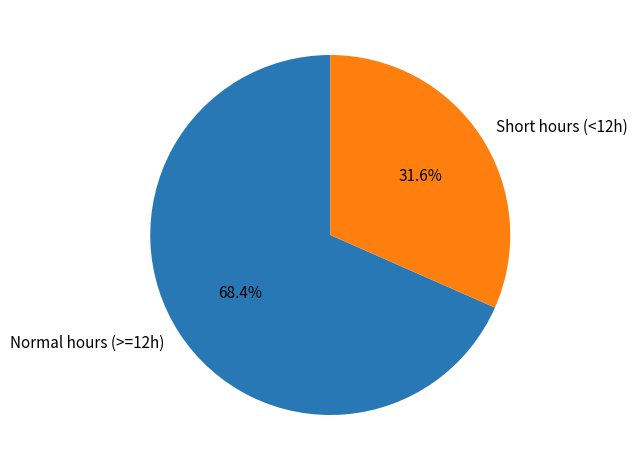

Rank the categories by value from lowest to highest.

Short hours (<12h), Normal hours (>=12h)